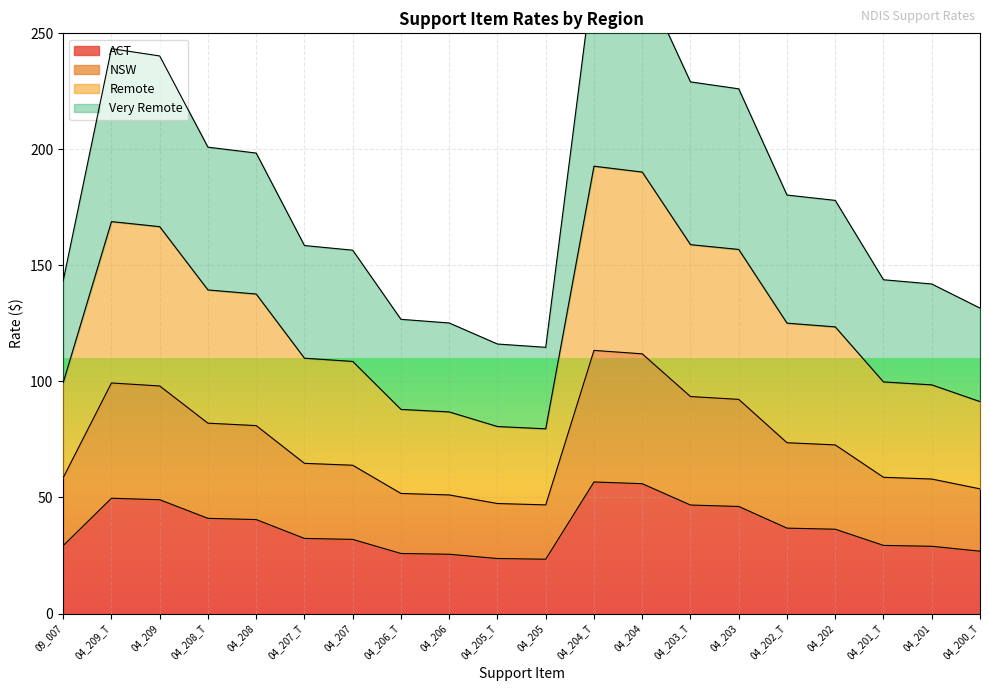

What is the difference between the second highest and minimum values in the ACT series?

32.5